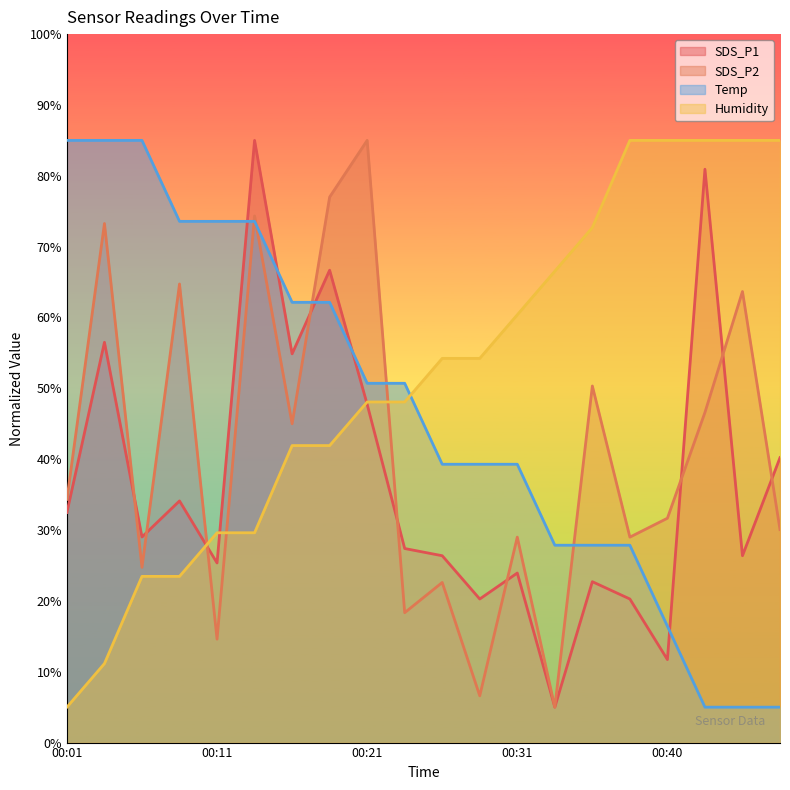

In SDS_P1, how many points are higher than both neighbors (excluding endpoints)?

7